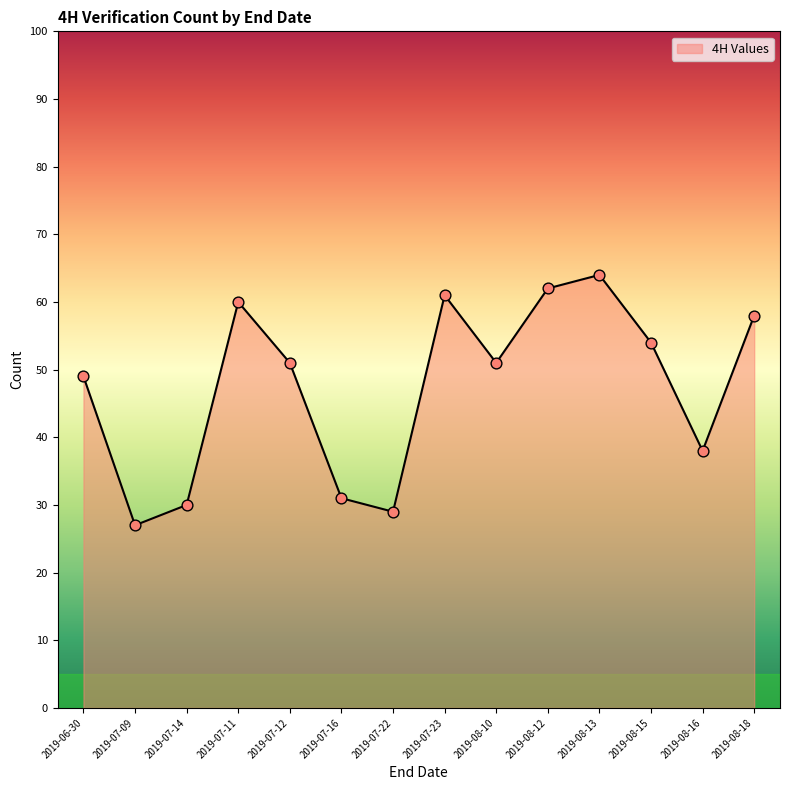

What is the change in value from 2019-07-09 to 2019-07-12?

+24